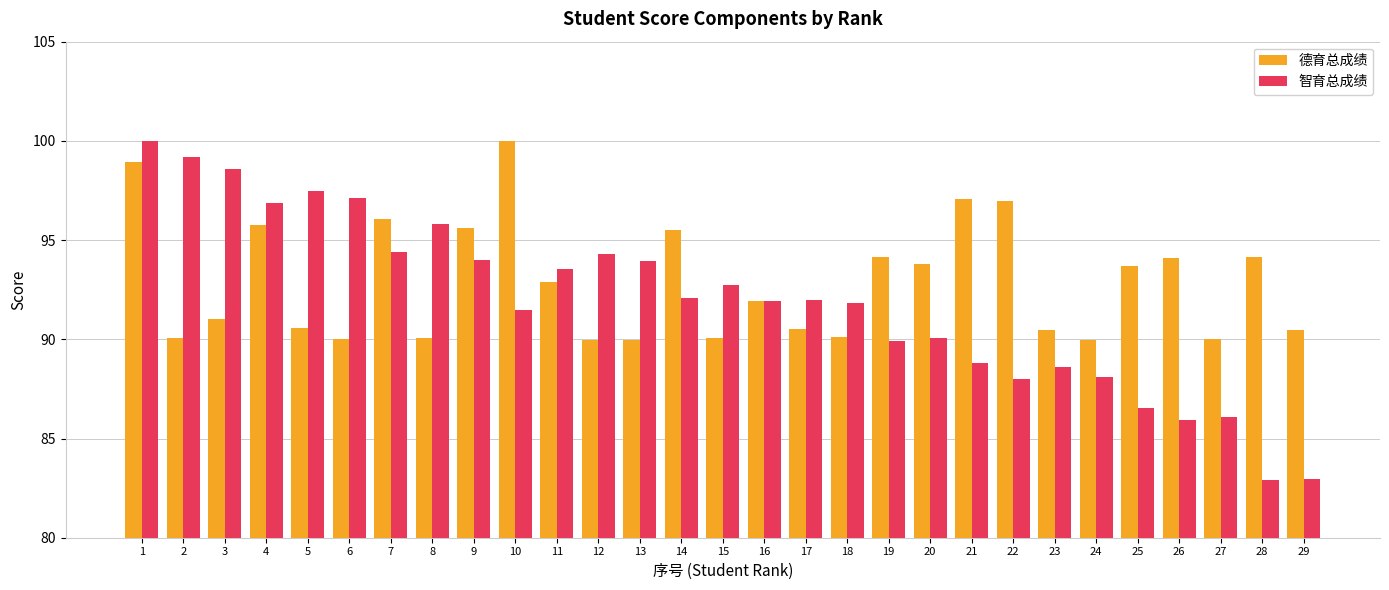

How many values in the 智育总成绩 series are below 91?

11